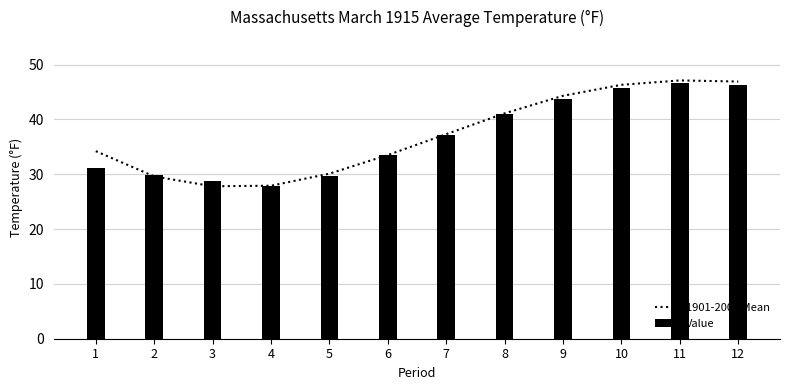

The 1901-2000 Mean series shows 33.5 at 6. True or false?

True